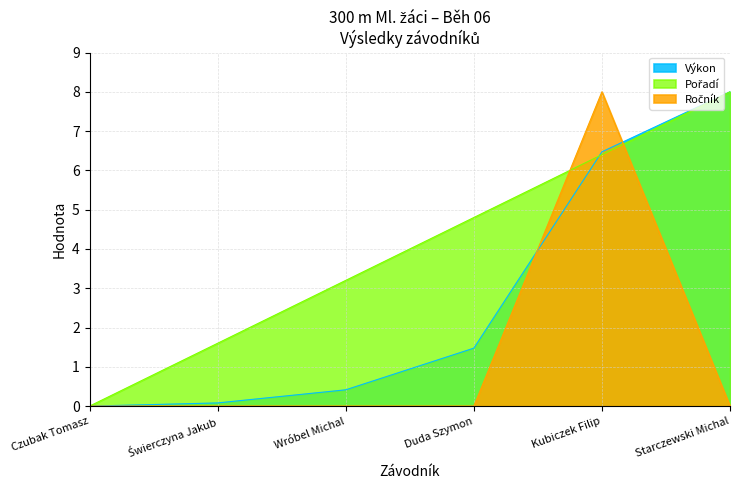

Reading right to left, list all the values displayed in this chart.

Pořadí: Starczewski Michal=8.0	Kubiczek Filip=6.4	Duda Szymon=4.8	Wróbel Michal=3.2	Świerczyna Jakub=1.6	Czubak Tomasz=0.0
Výkon: Starczewski Michal=8.0	Kubiczek Filip=6.5	Duda Szymon=1.5	Wróbel Michal=0.4	Świerczyna Jakub=0.1	Czubak Tomasz=0.0
Ročník: Starczewski Michal=0.0	Kubiczek Filip=8.0	Duda Szymon=0.0	Wróbel Michal=0.0	Świerczyna Jakub=0.0	Czubak Tomasz=0.0